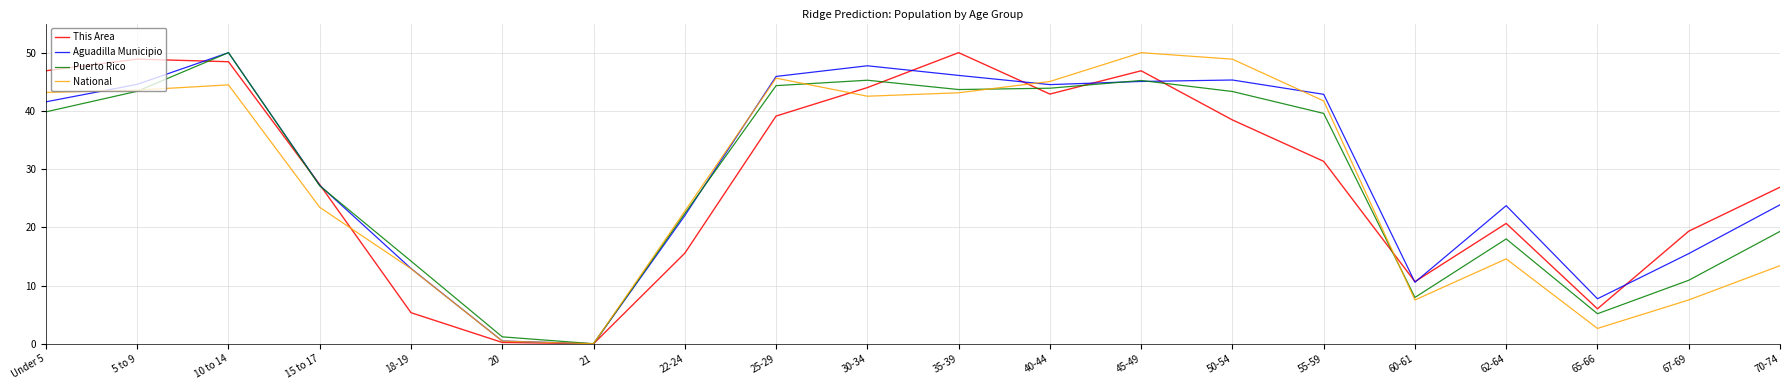

Is it true that Aguadilla Municipio equals 13.3 at 30-34?

False